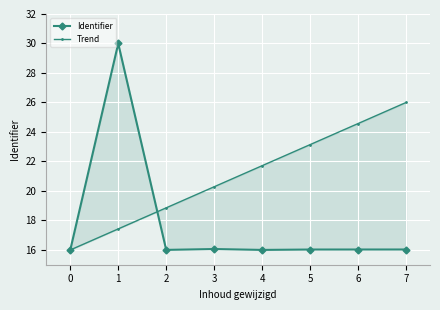

Between 1 and 2, which series saw the biggest shift?

Identifier